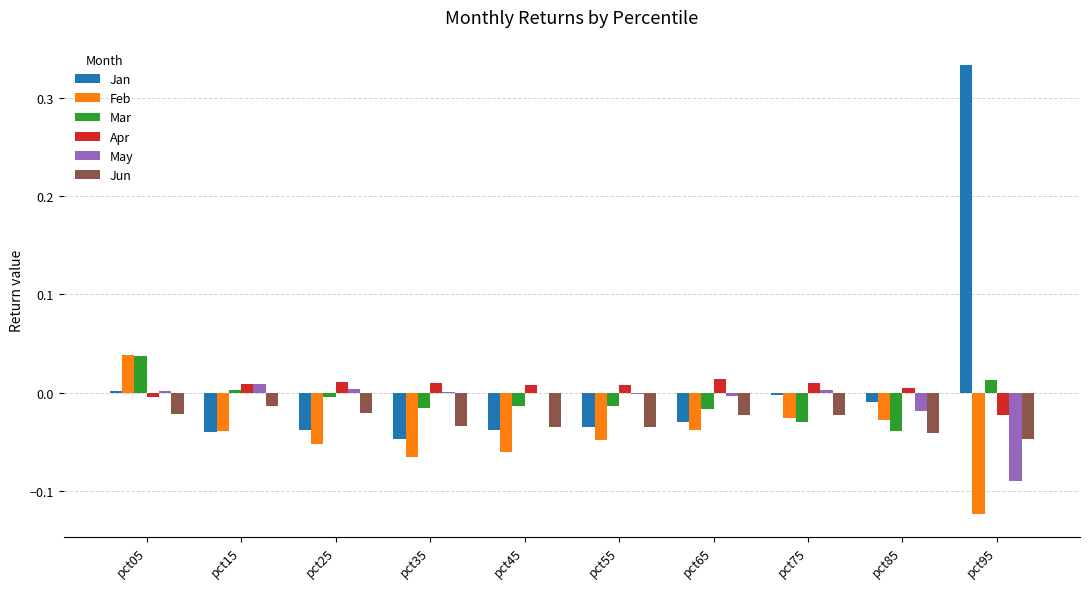

How many values in Mar are above zero?

3